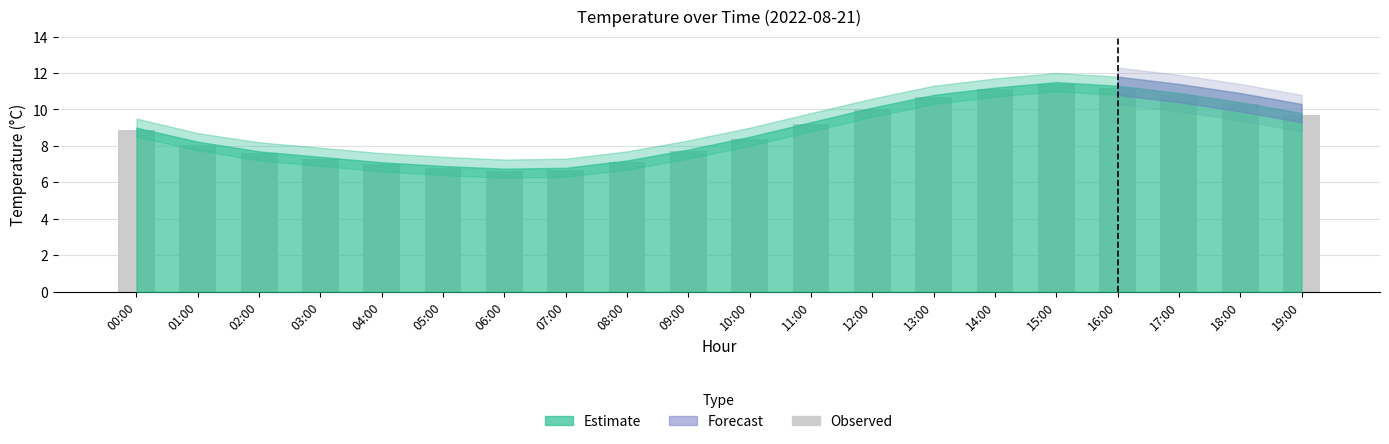

Which label corresponds to the largest value in the chart?

15:00